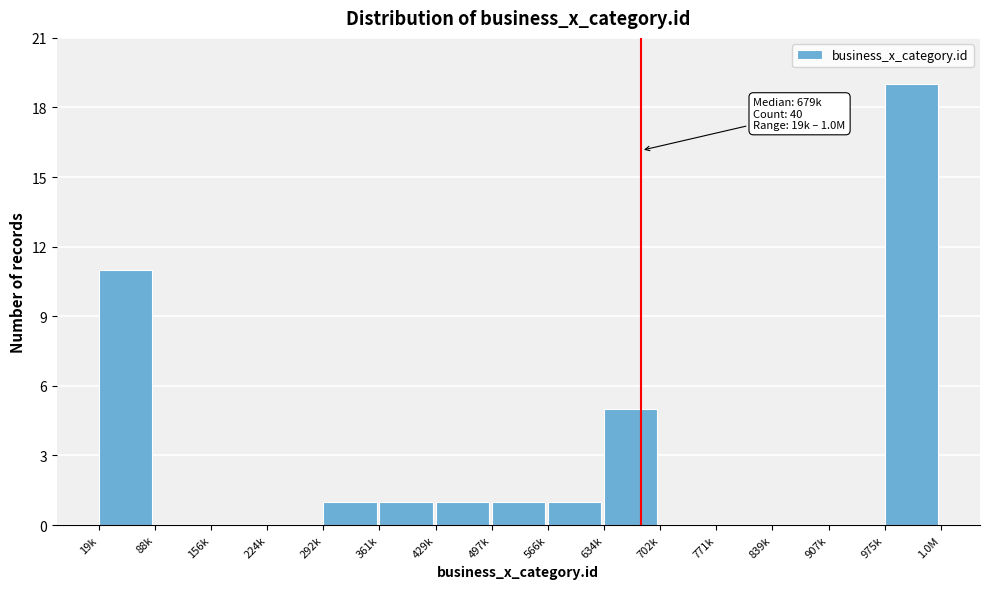

Reading left to right, what are all the values shown in this chart?

19k=11	88k=0	156k=0	224k=0	292k=1	361k=1	429k=1	497k=1	566k=1	634k=5	702k=0	771k=0	839k=0	907k=0	975k=19